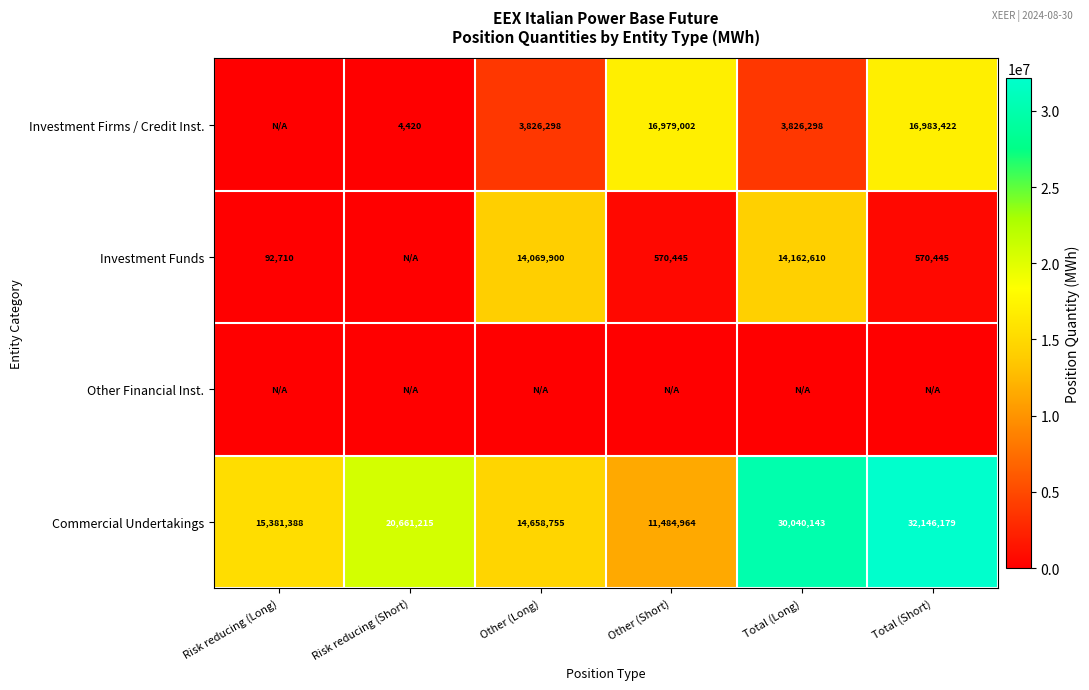

At which label is Commercial Undertakings closest to 21815571?

Risk reducing (Short)